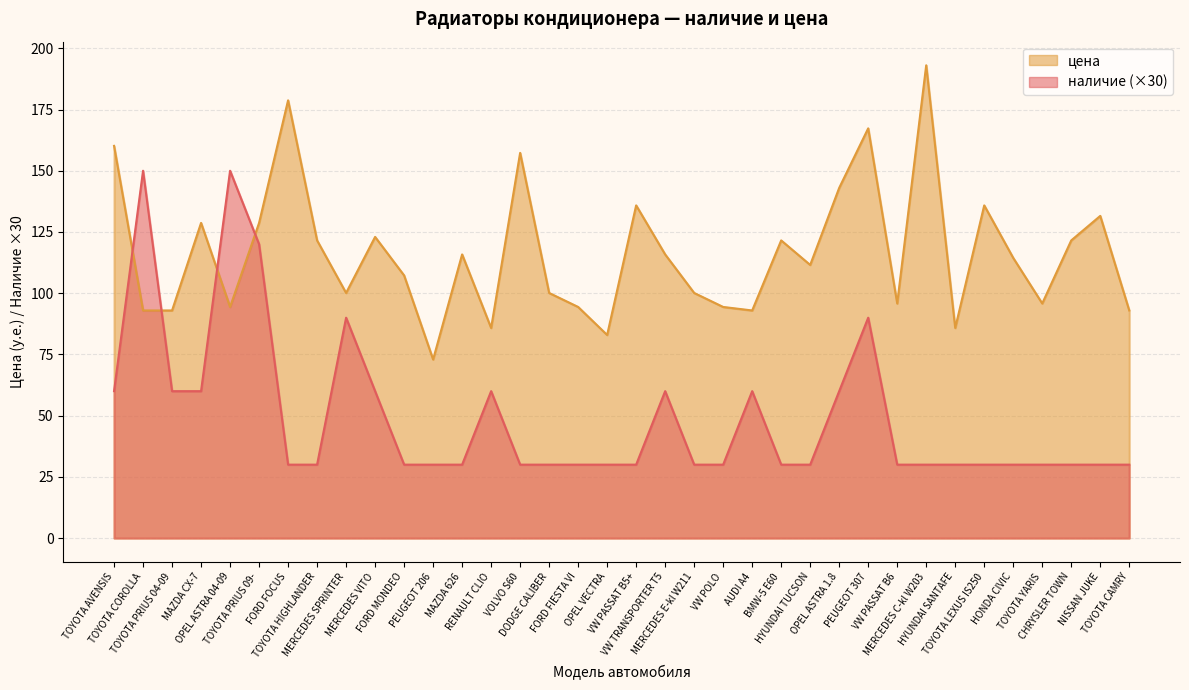

What is the spread (max minus min) of values at MERCEDES E-kl W211?

70.1